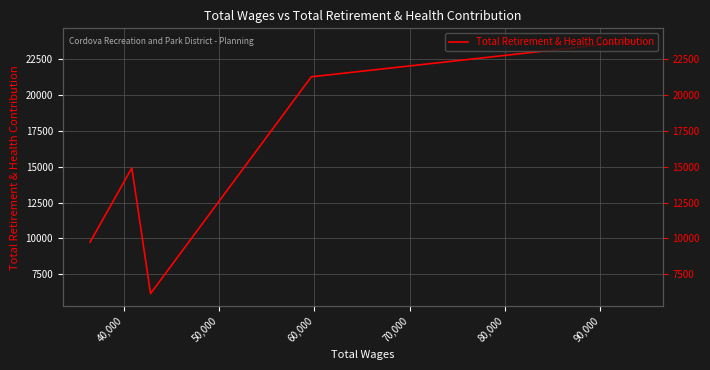

Is it true that the value at 70,000 is 4999?

False